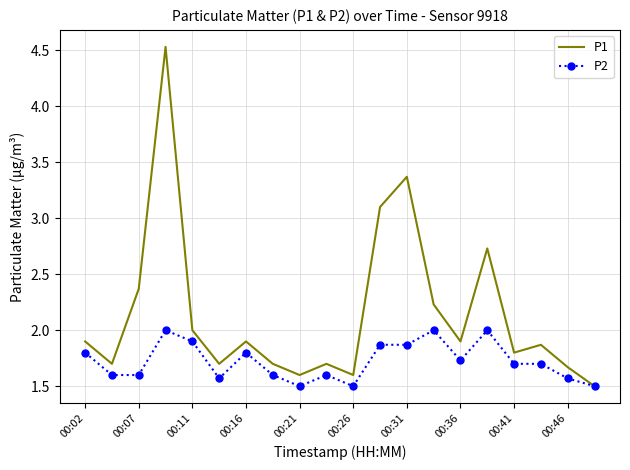

In P1, how many points are lower than both neighbors (excluding endpoints)?

6